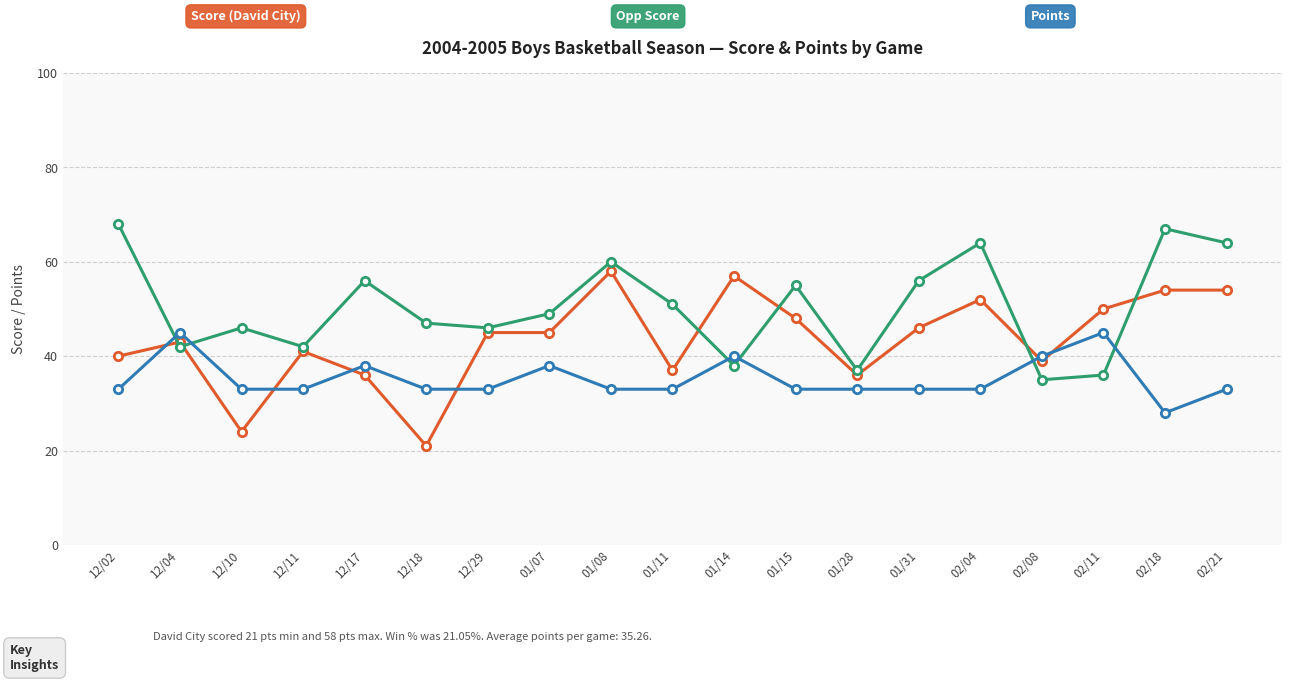

What is the difference between the highest and lowest values at 12/11?

9